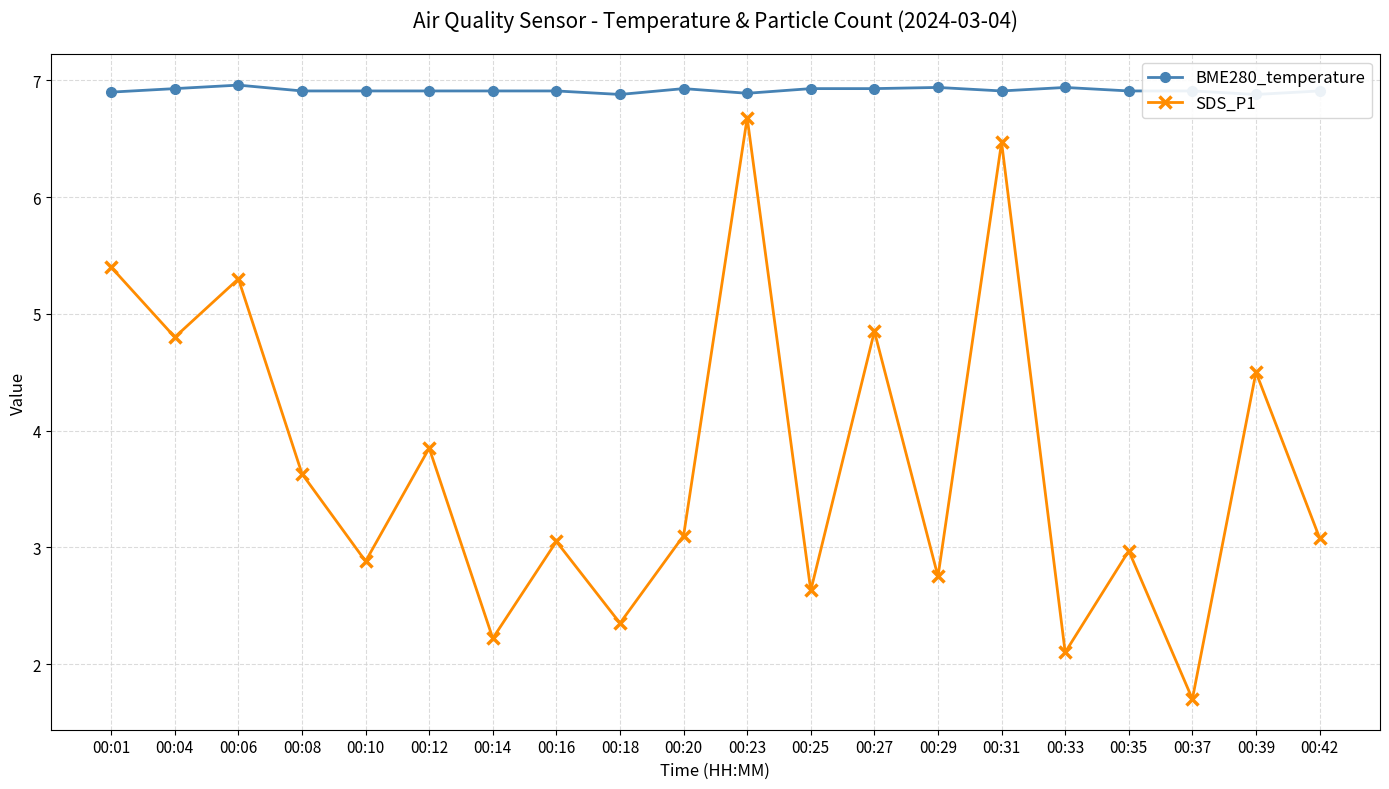

List the series in order of their peak value, highest first.

BME280_temperature, SDS_P1